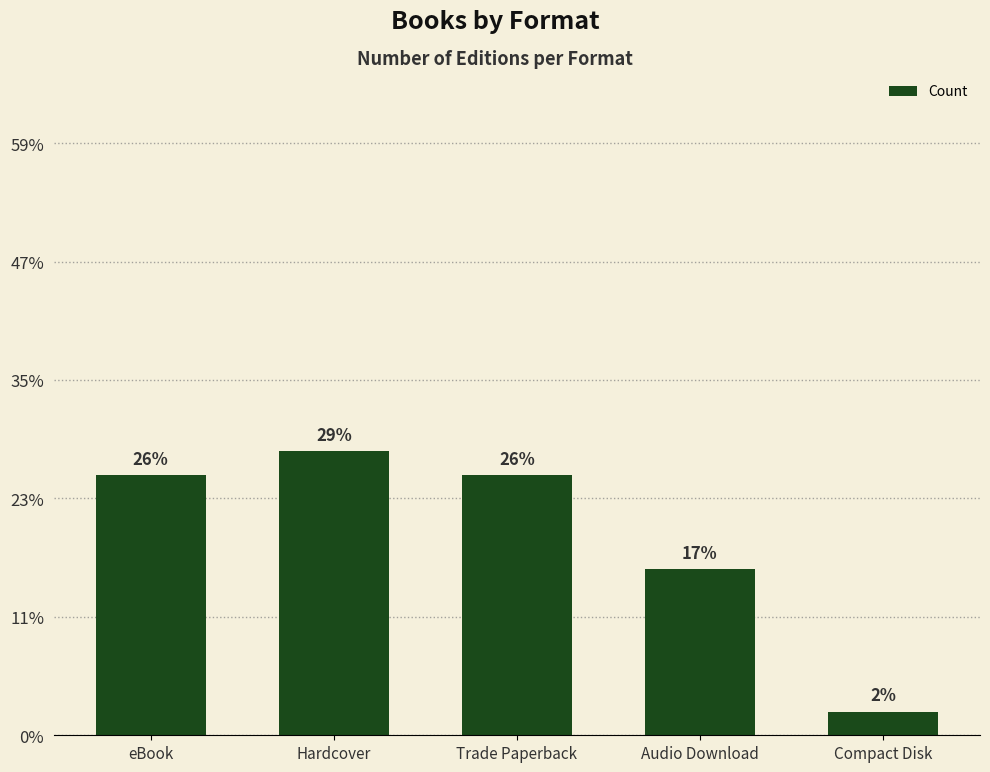

Reading left to right, extract all data points from this chart.

11	12	11	7	1